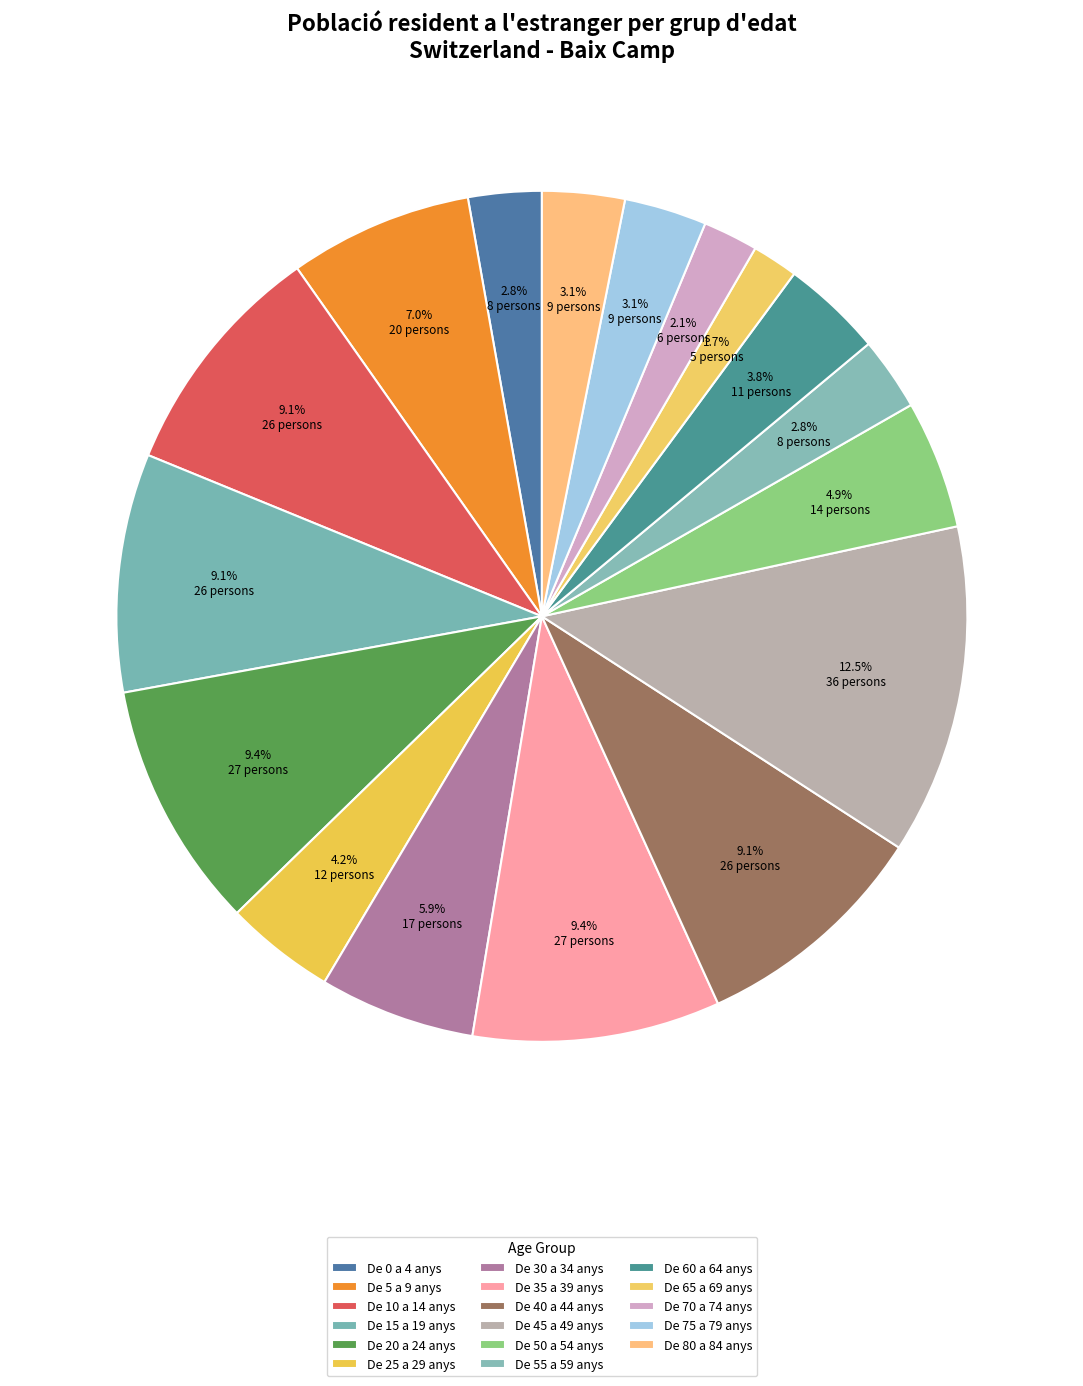

To the nearest percent, what is the combined percentage of De 70 a 74 anys and De 45 a 49 anys?

15%